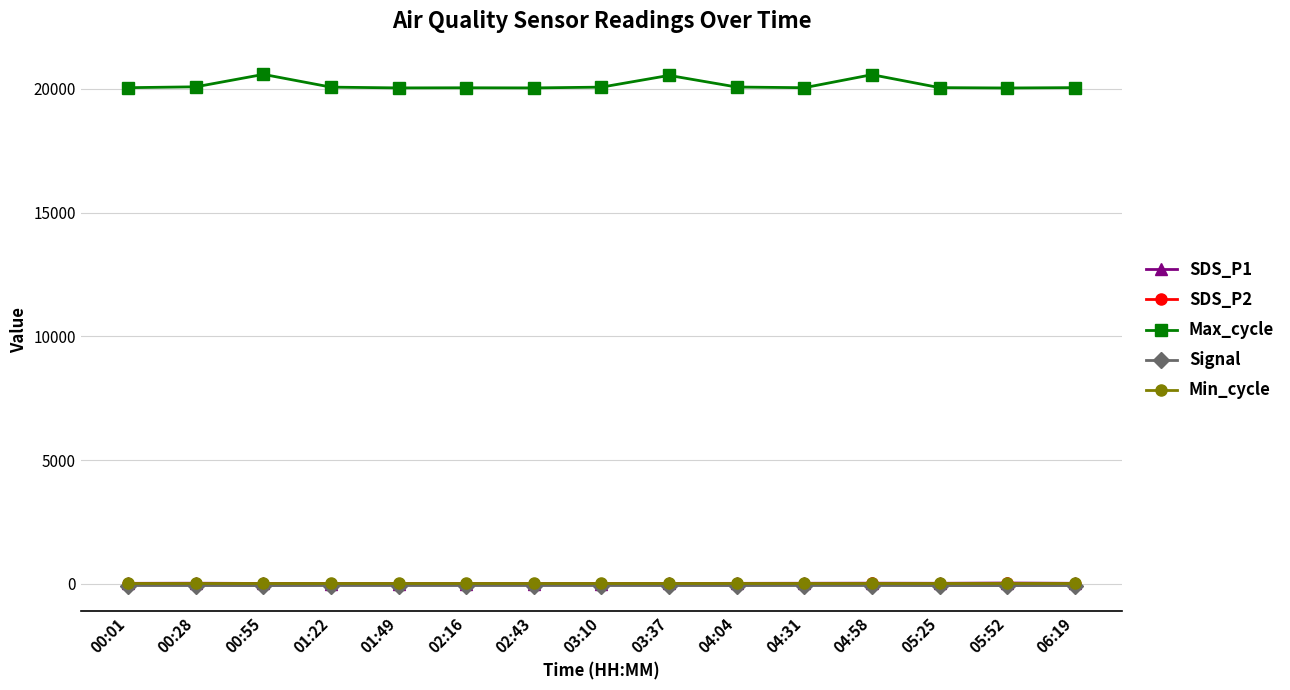

True or false: Max_cycle has more than 1 interior local peaks.

True